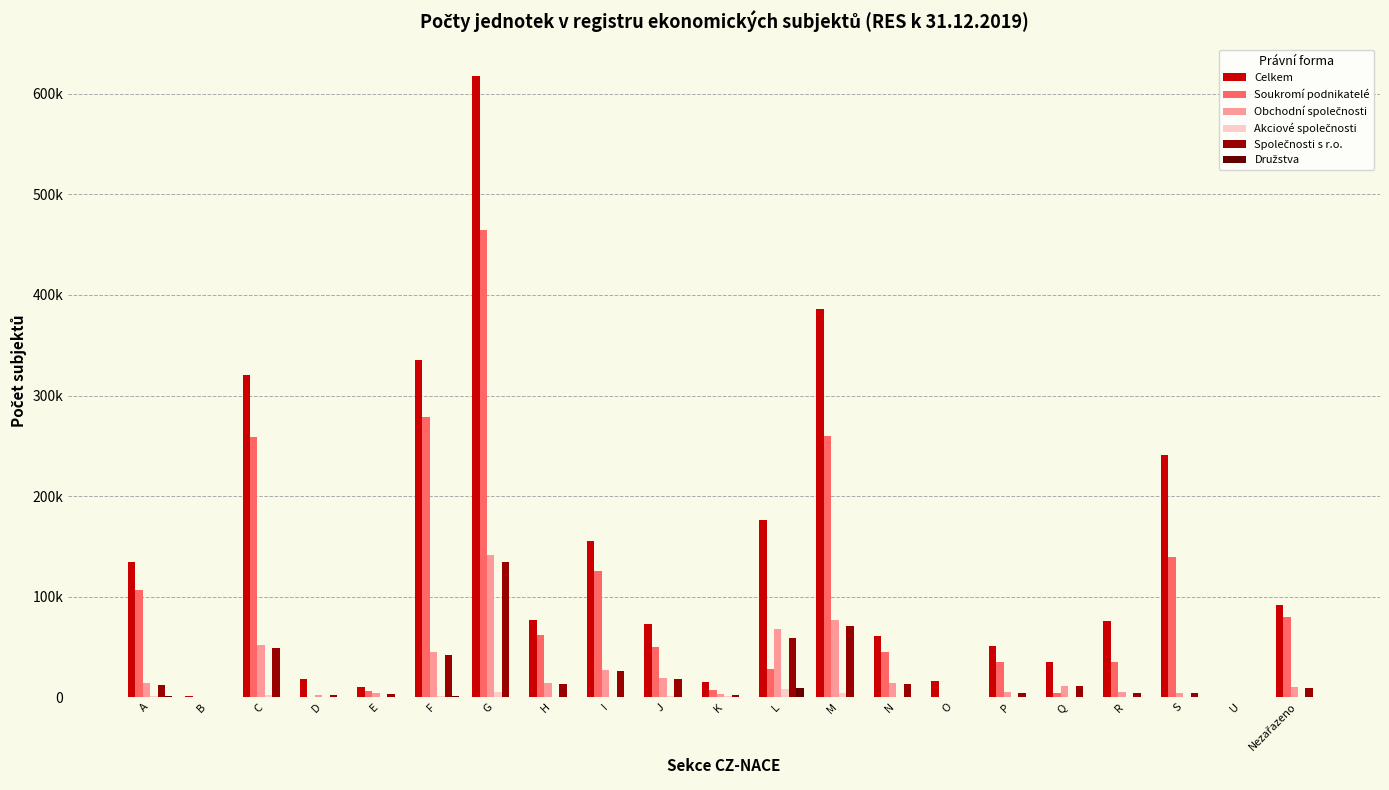

Does the chart contain stacked bars?

No